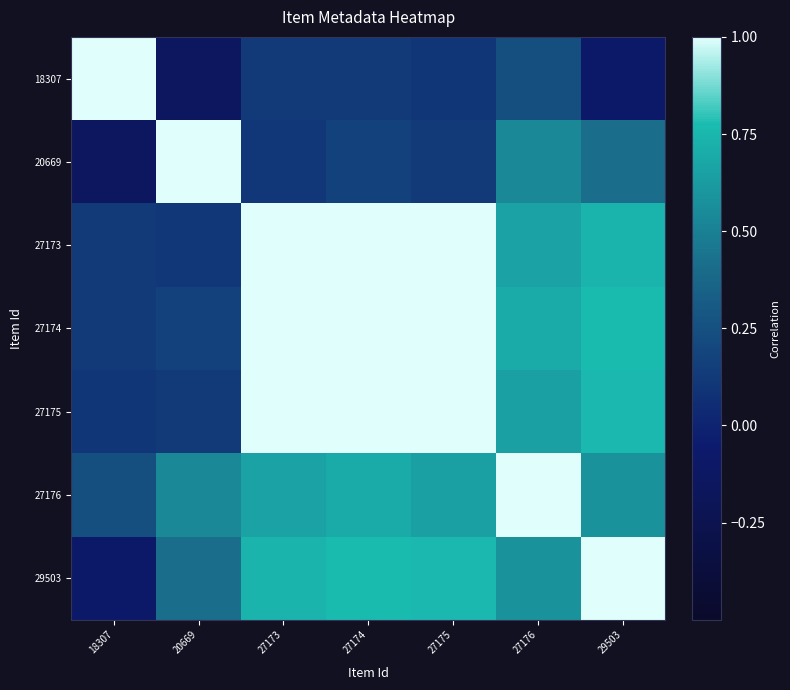

What is the smallest value displayed?

-0.1